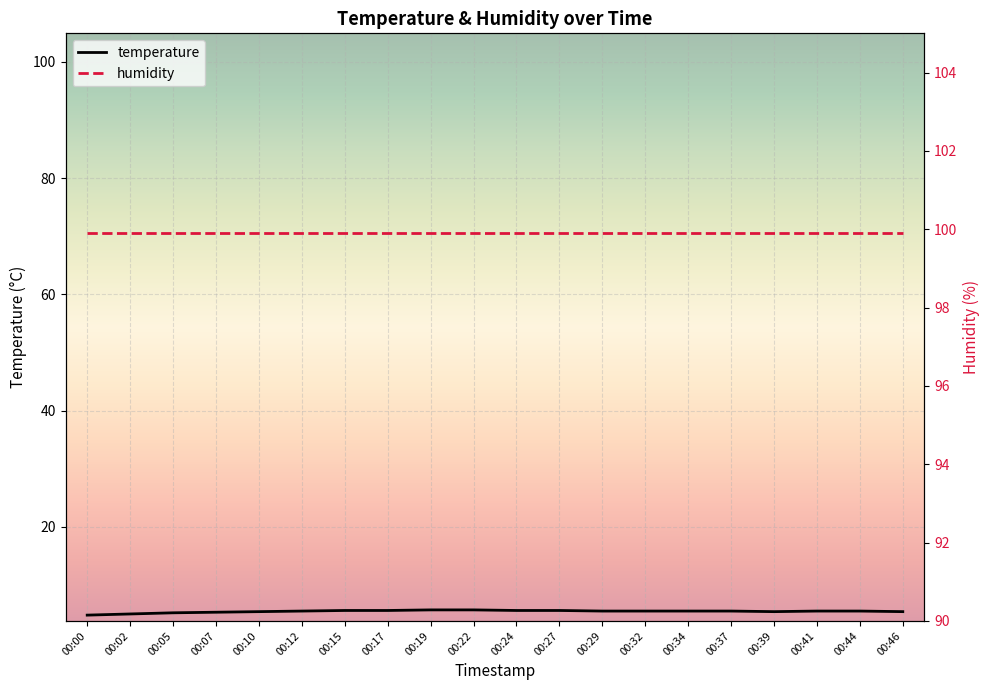

What value does the humidity series have at 00:46?

99.9